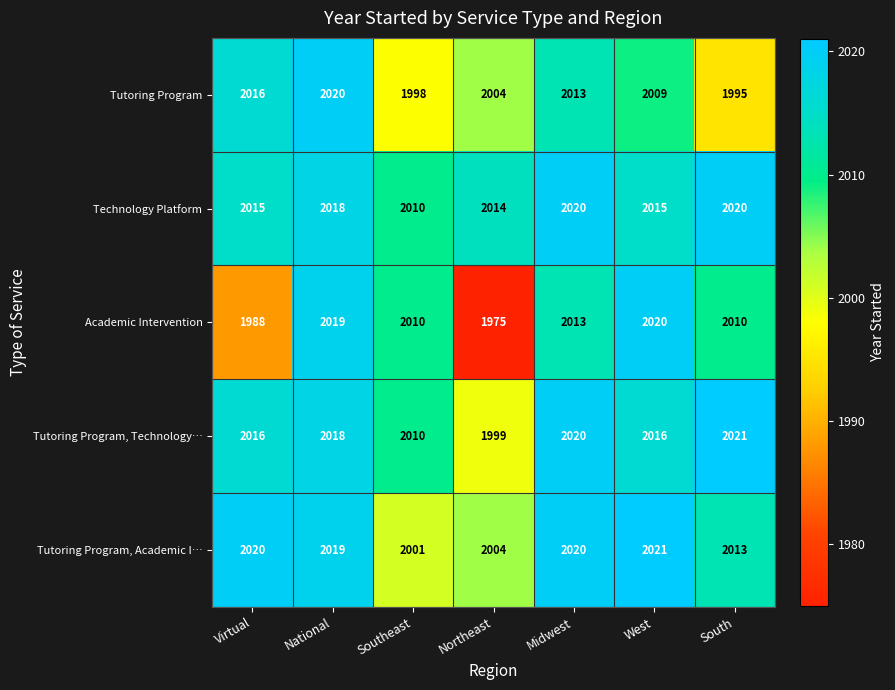

At South, list the series in order from largest to smallest.

Tutoring Program, Technology…, Technology Platform, Tutoring Program, Academic I…, Academic Intervention, Tutoring Program